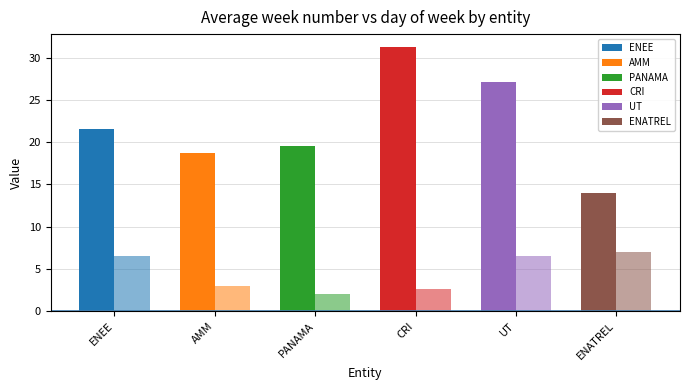

How many distinct data groups are displayed?

2